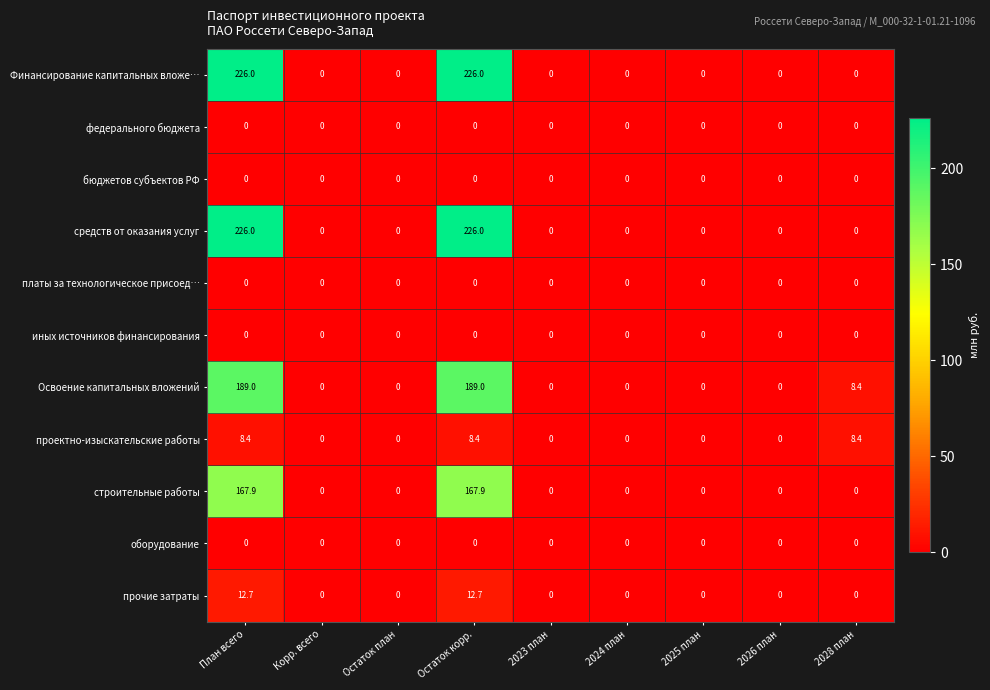

What is the maximum value shown in the chart?

226.0